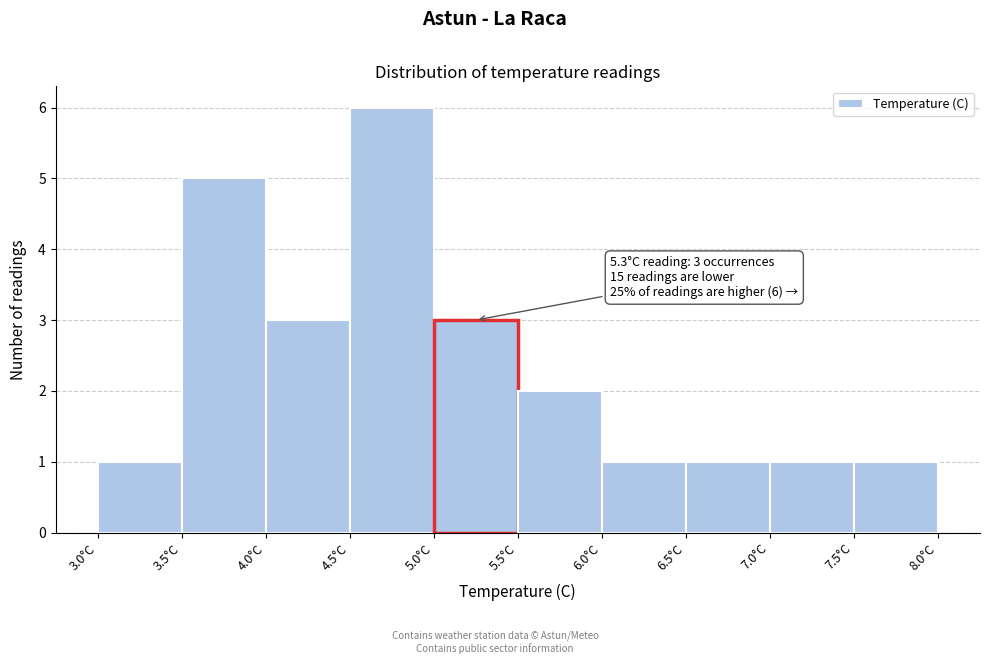

Over which range of the x-axis is the bar tallest?

4.5 to 5.0